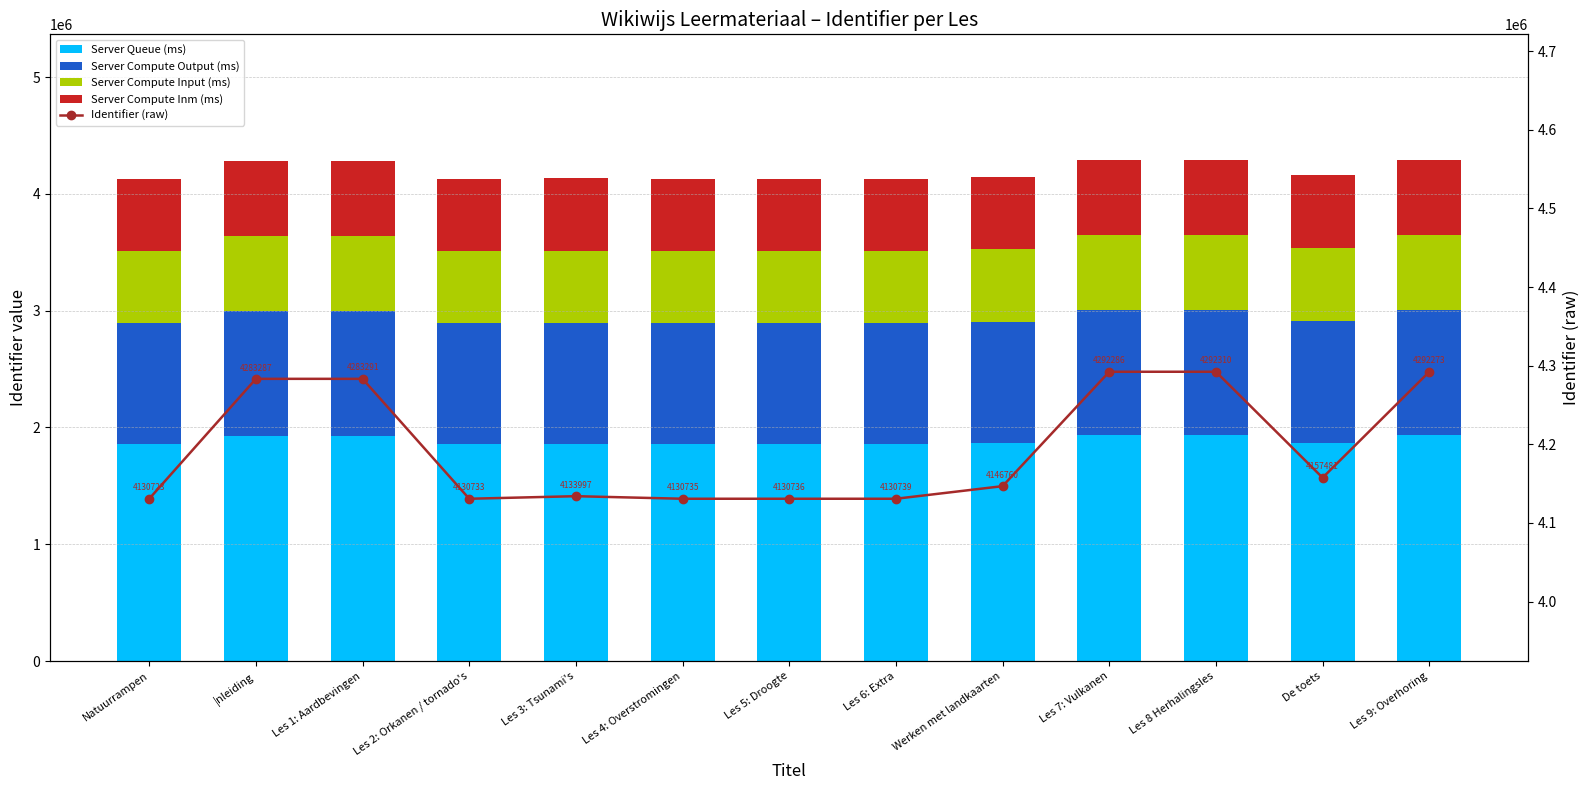

The Identifier (raw) series shows 7626287 at Les 7: Vulkanen. True or false?

False